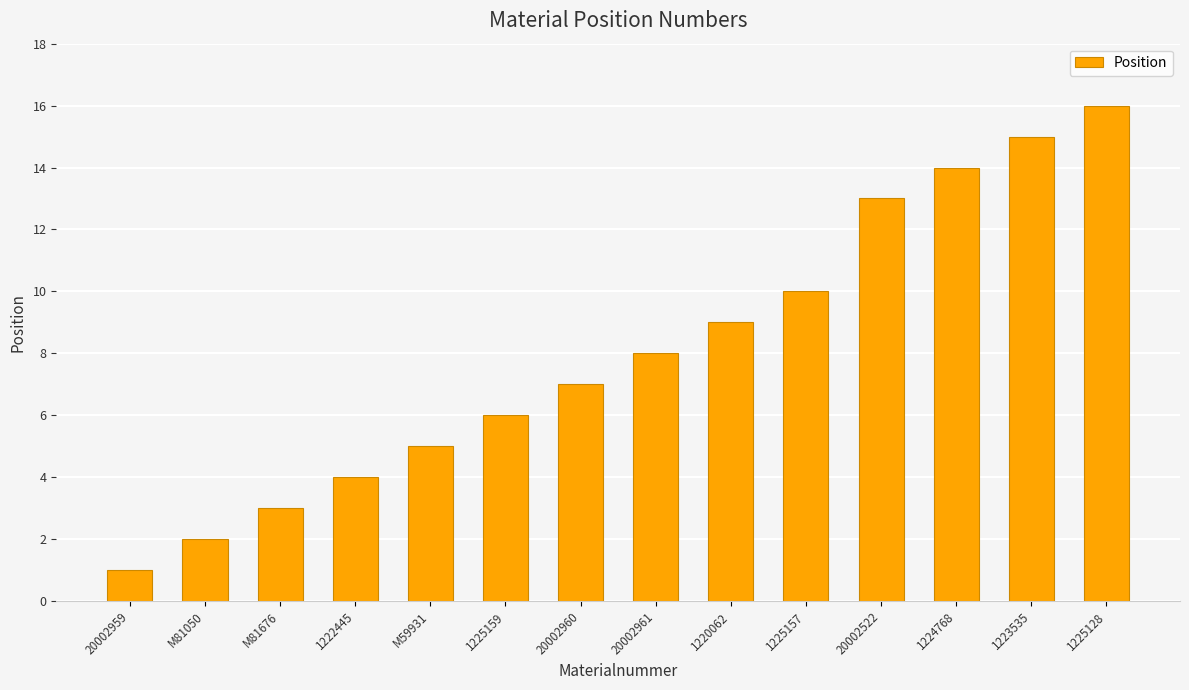

True or false: the data shows 2 at M59931.

False